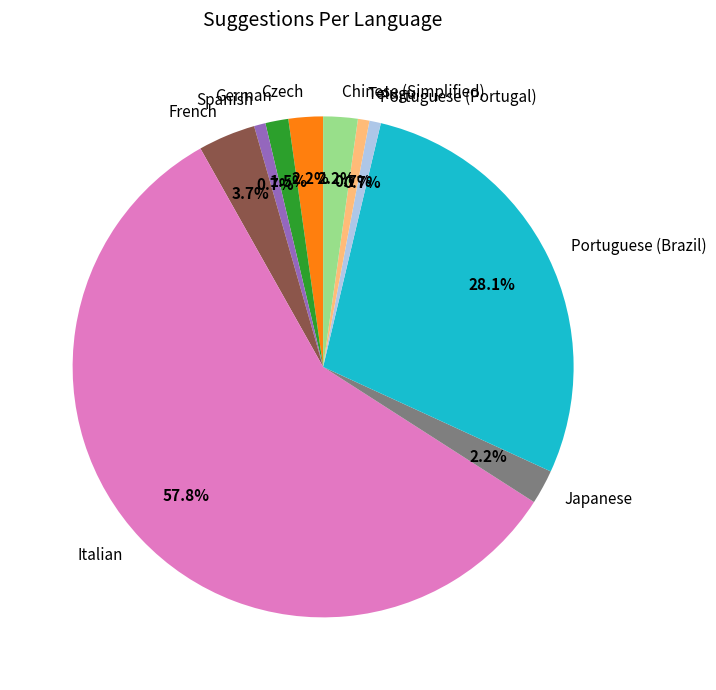

To the nearest percent, what portion does Italian represent?

58%